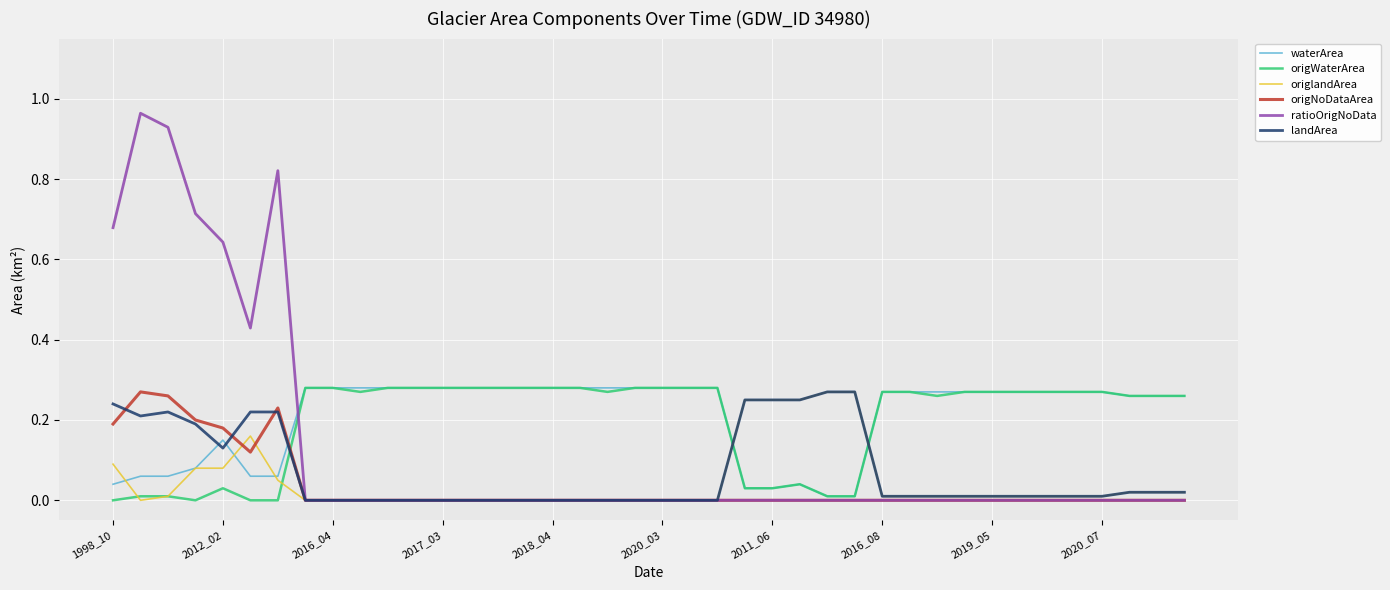

Which series has the largest range (max minus min)?

ratioOrigNoData